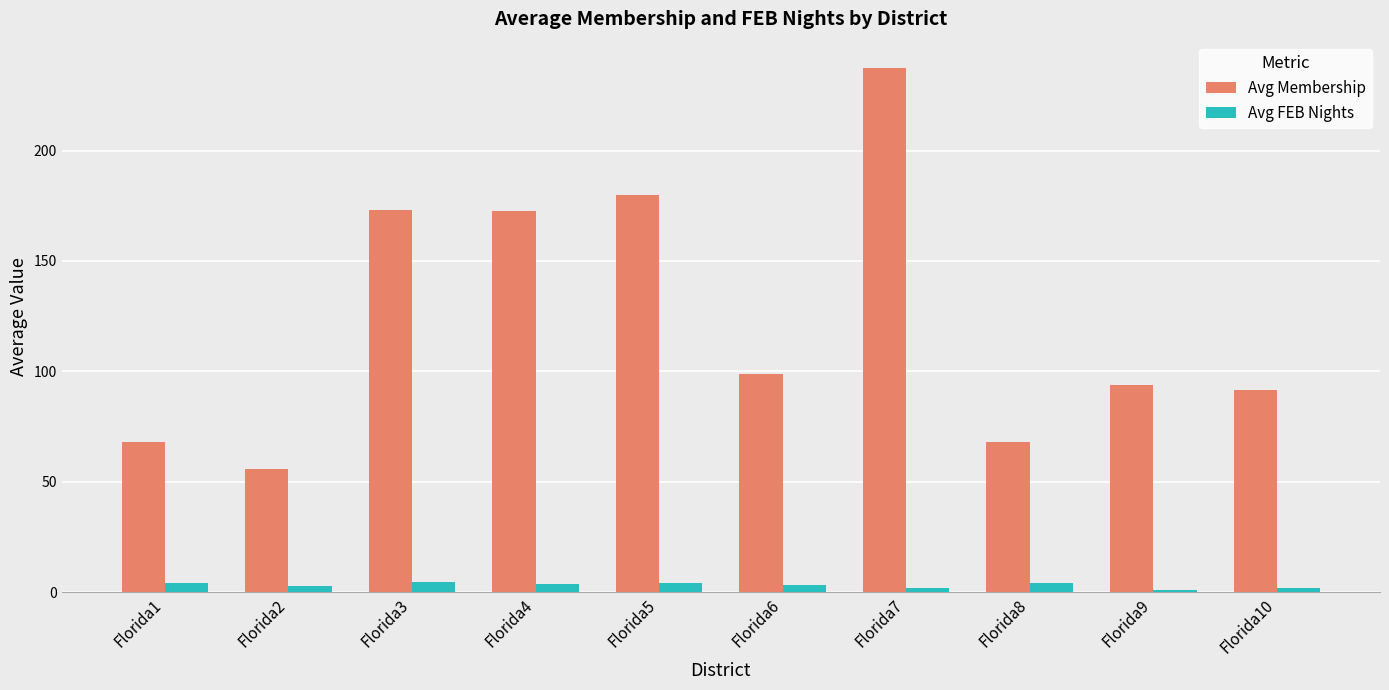

Which category has the highest value in the Avg Membership series?

Florida7